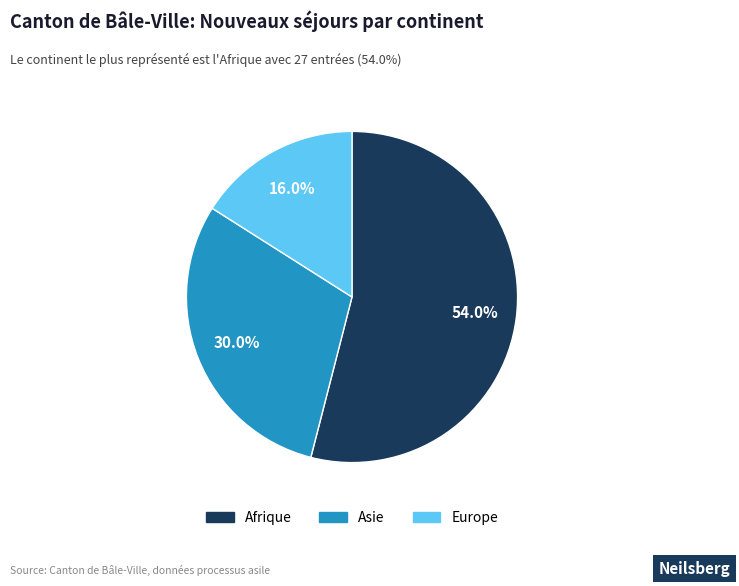

Does any single category account for the majority?

Yes